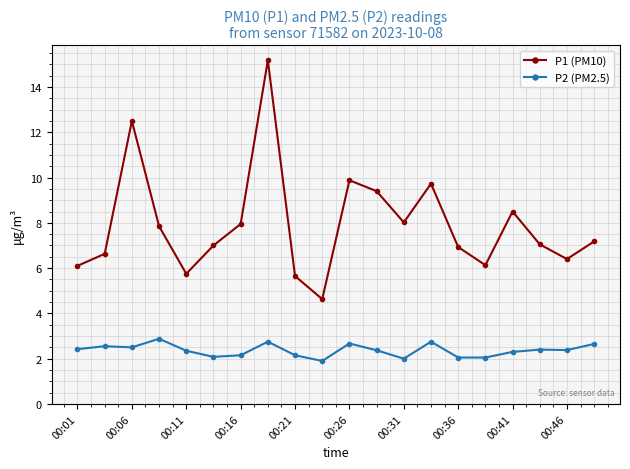

Which series has the largest total across all categories?

P1 (PM10)